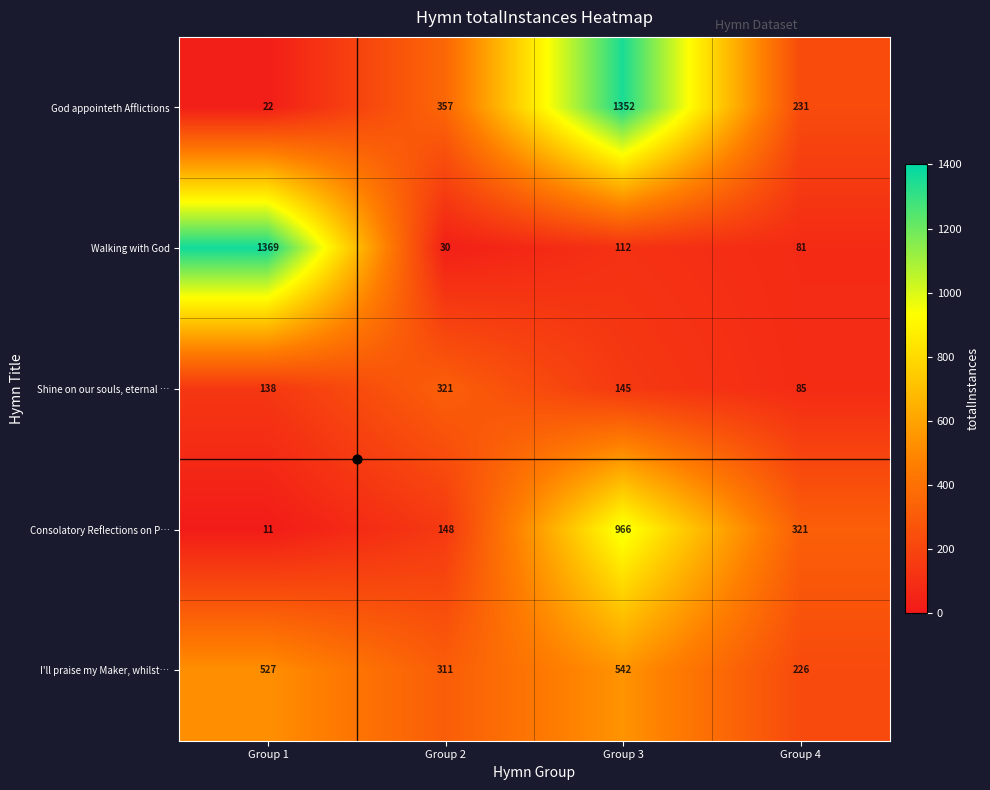

What is the maximum value for Consolatory Reflections on P…?

966